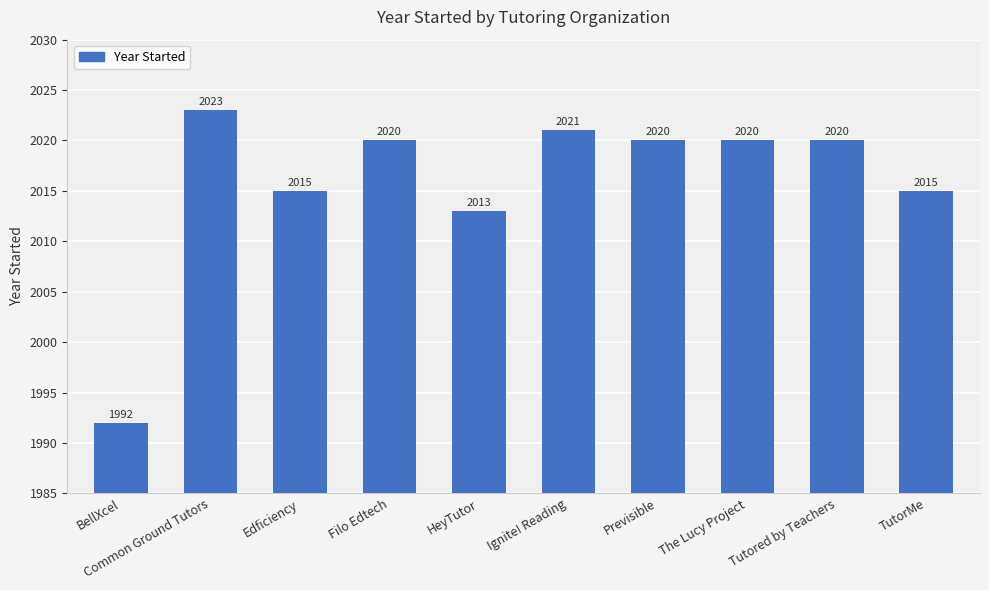

Where does the data first go above 2020?

Common Ground Tutors